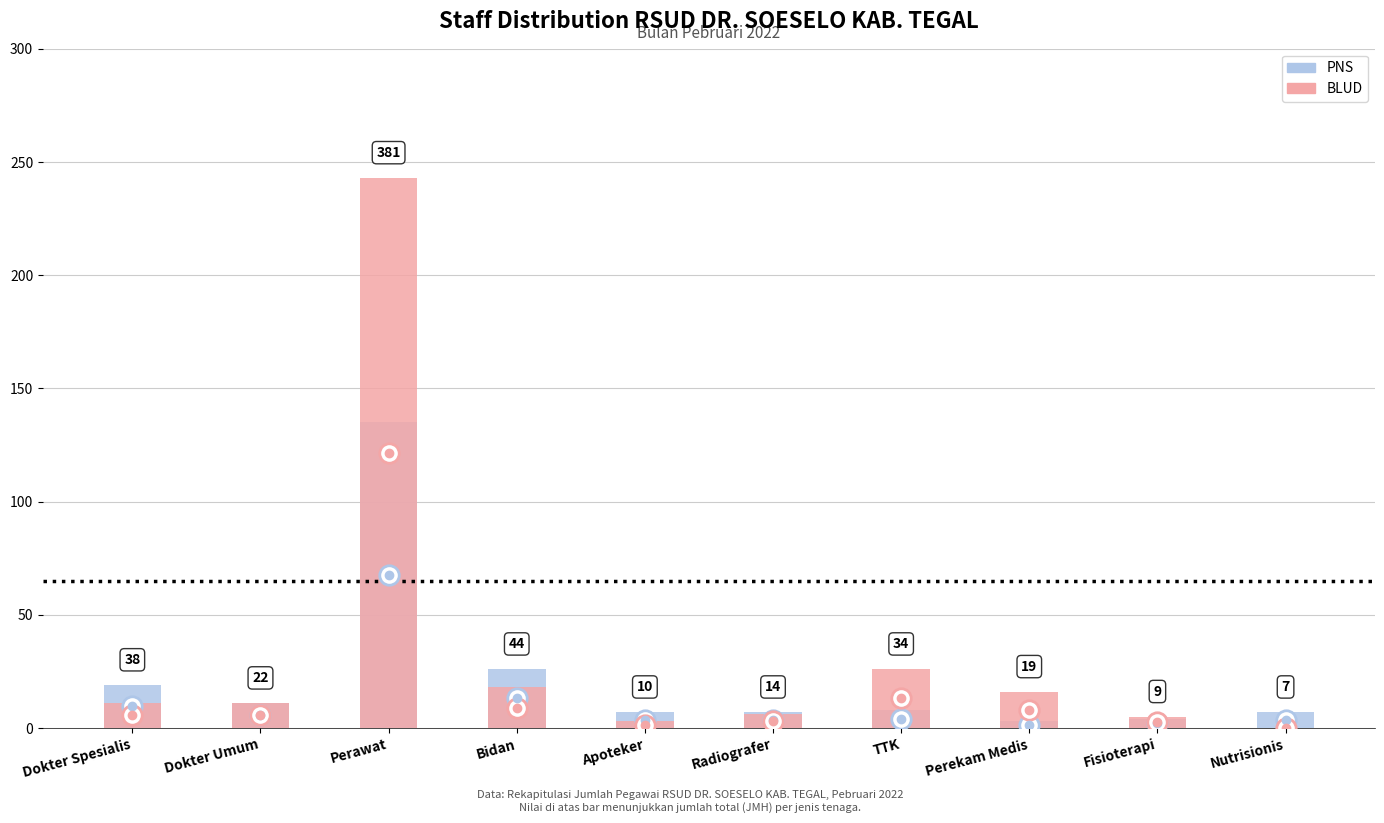

How many distinct data groups are displayed?

2